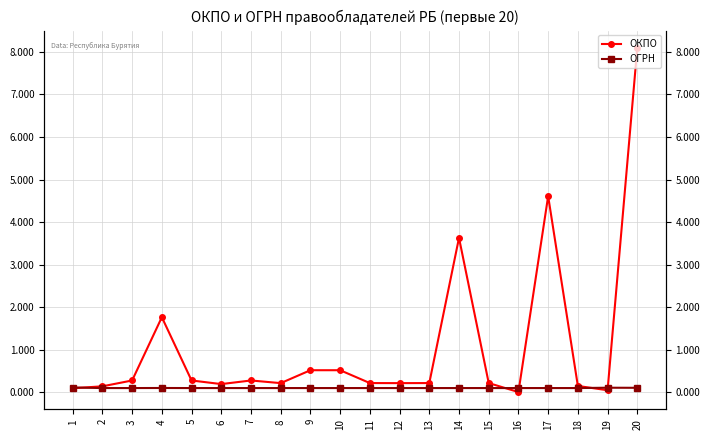

Between which two adjacent categories do ОГРН and ОКПО first intersect?

1 and 2